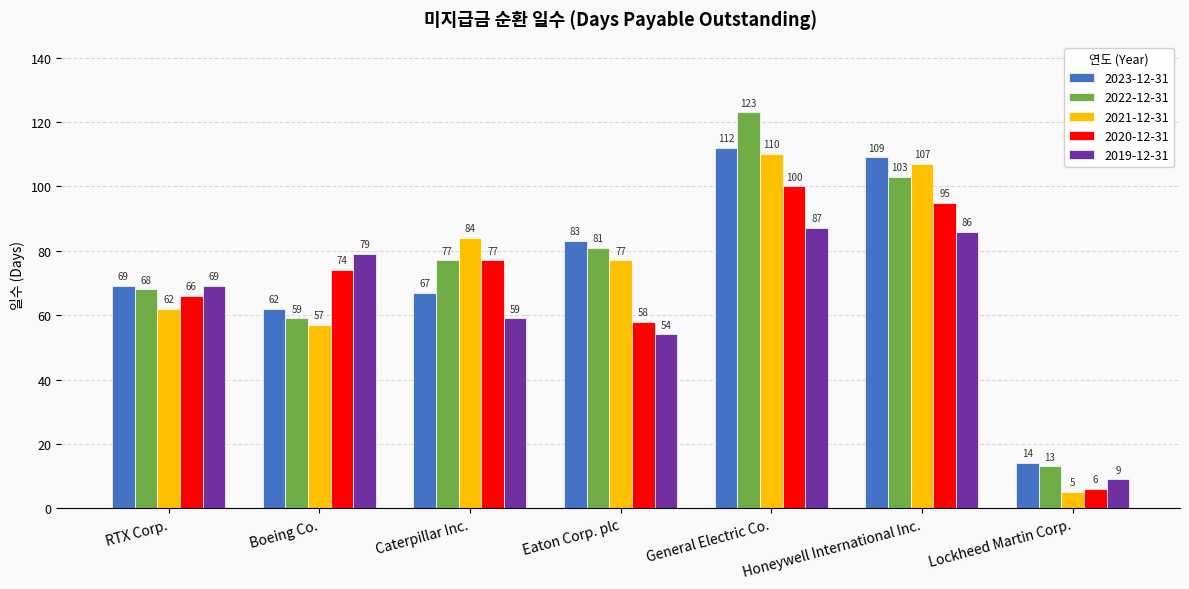

How many distinct data groups are displayed?

5